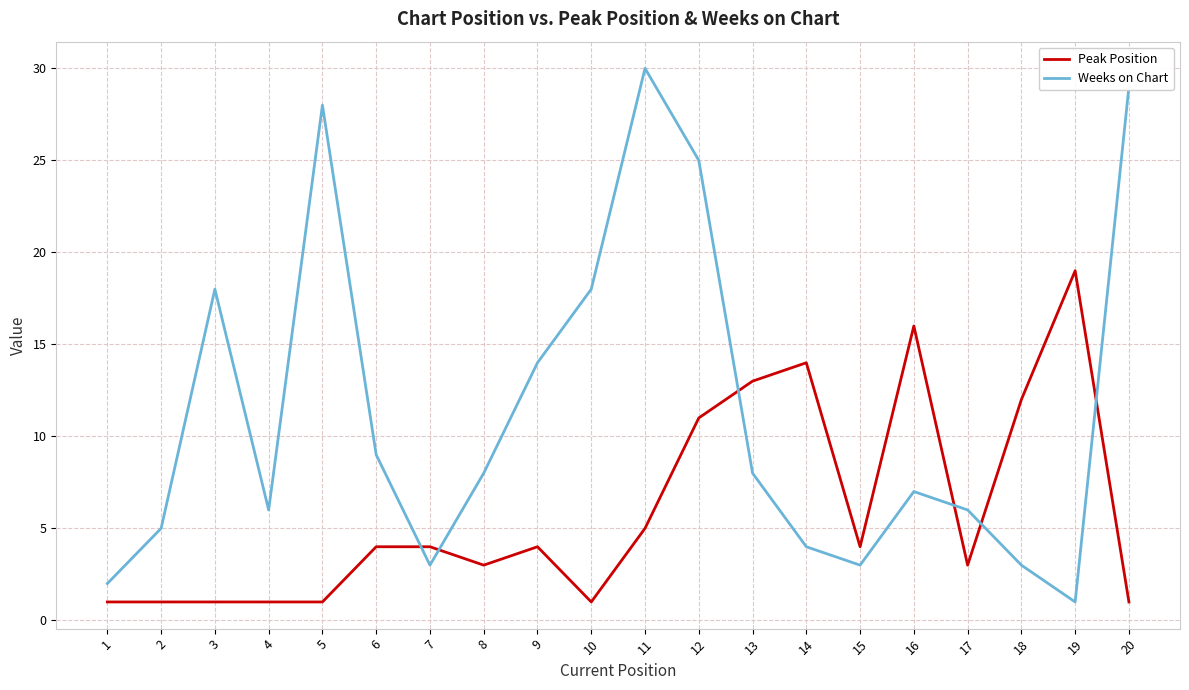

What is the minimum value shown in the chart?

1